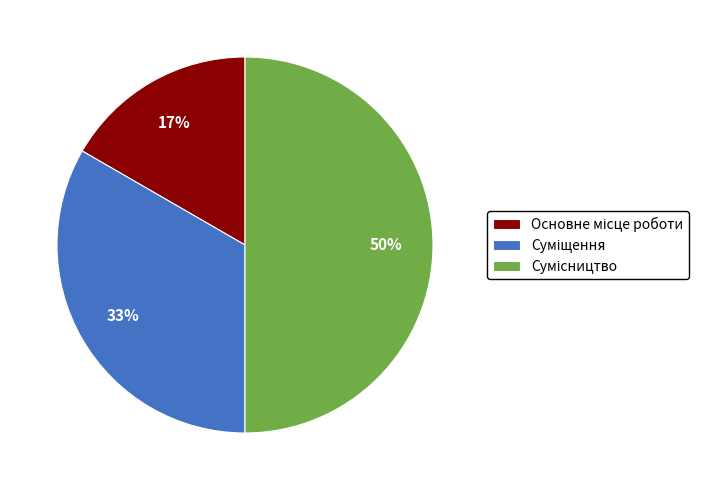

To the nearest percent, what is the difference between the largest and smallest slice percentages?

33%